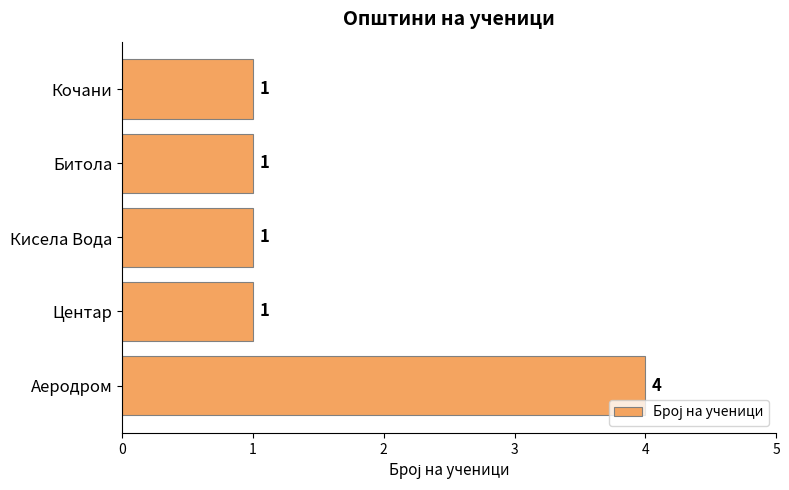

Does the chart contain any negative values?

No